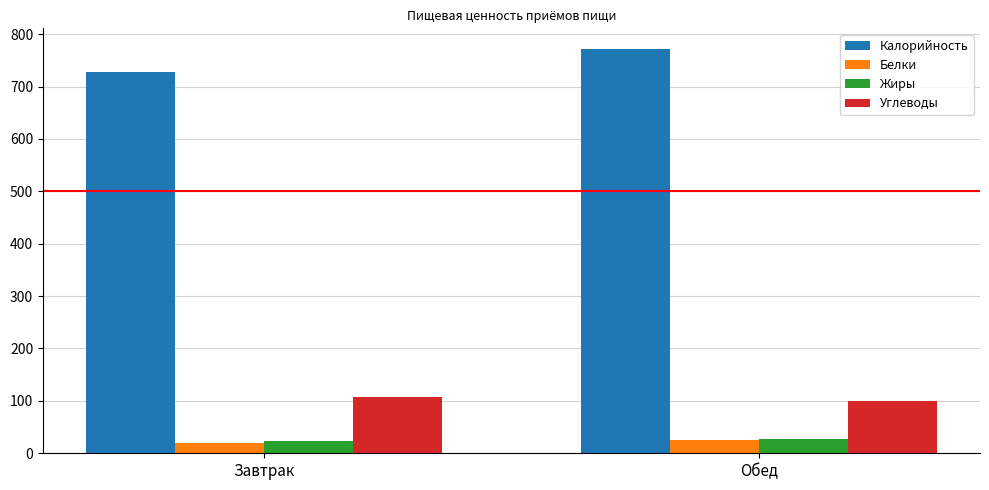

What is the label of the 2nd bar from the right?

Завтрак